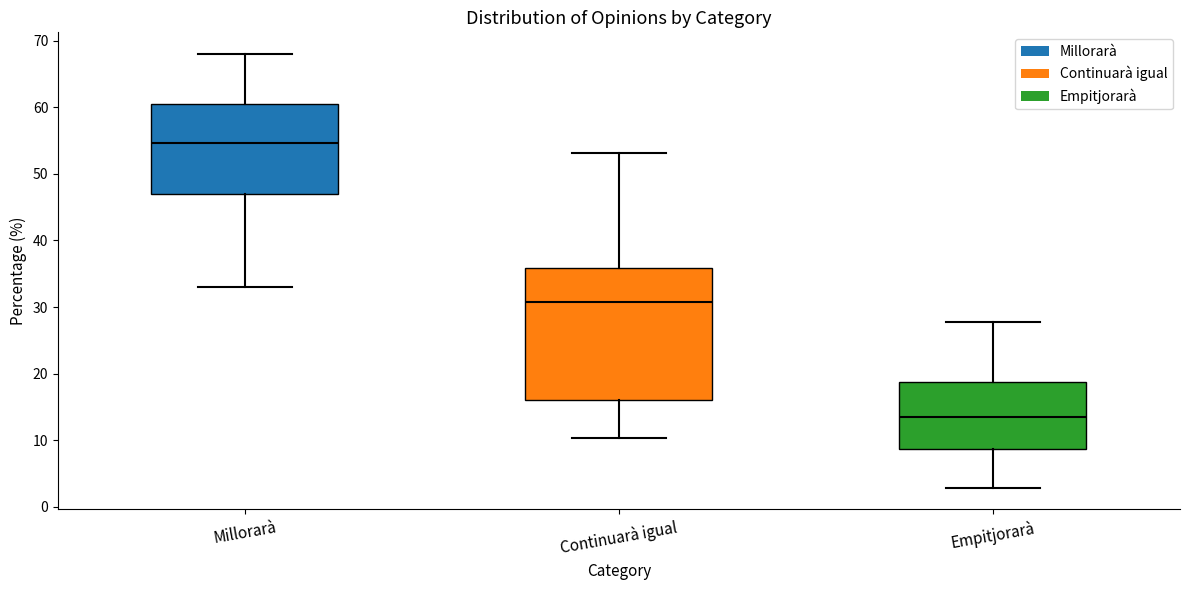

Reading left to right, transcribe this box plot: for each box, give where its median line is, the range the box spans, and where its two whiskers end, as read against the y-axis. The values are not printed on the chart, so give them approximately, as read against the axis.

Millorarà: median 55, box 47 to 60, whiskers 33 to 68
Continuarà igual: median 31, box 16 to 36, whiskers 10 to 53
Empitjorarà: median 13, box 9 to 19, whiskers 3 to 28